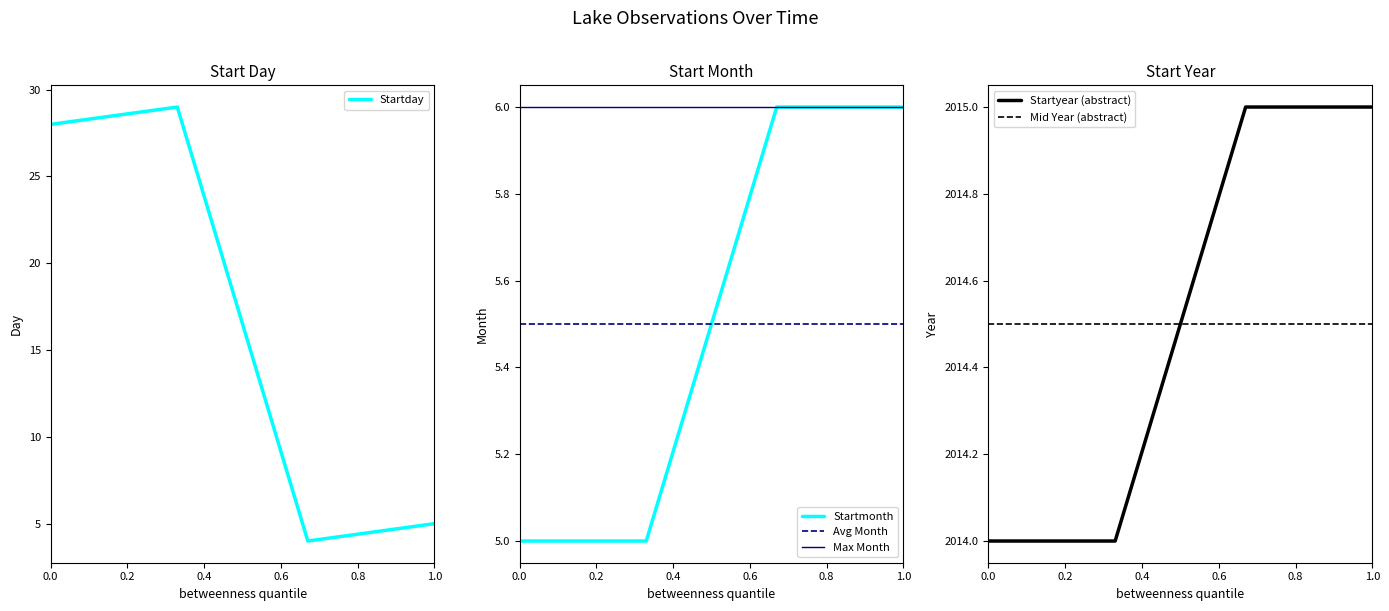

How many interior local valleys does the Startday series have?

1